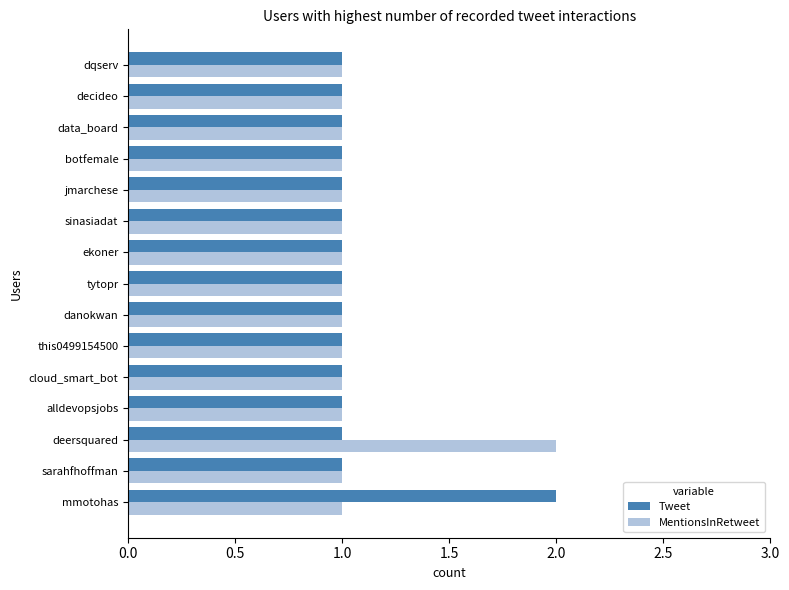

What is the sum of all Tweet values?

16